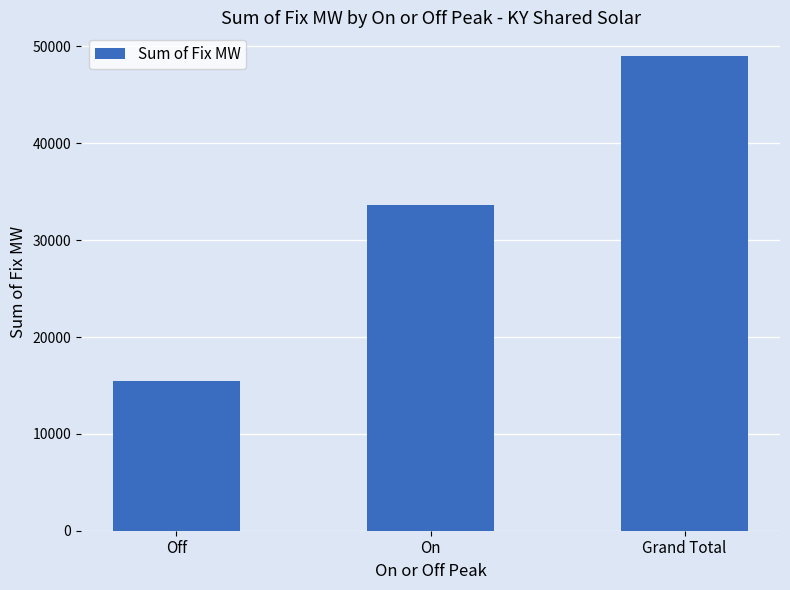

Reading left to right, list all the values displayed in this chart.

15415.2	33592.9	49008.1